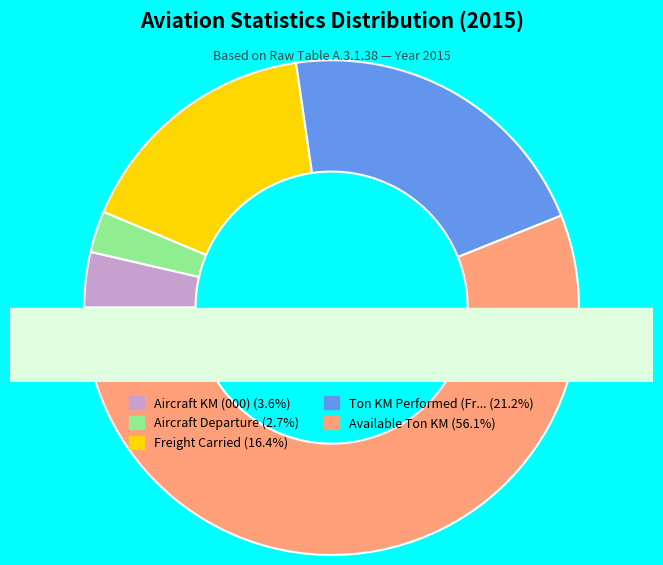

Count the number of slices in the pie.

5